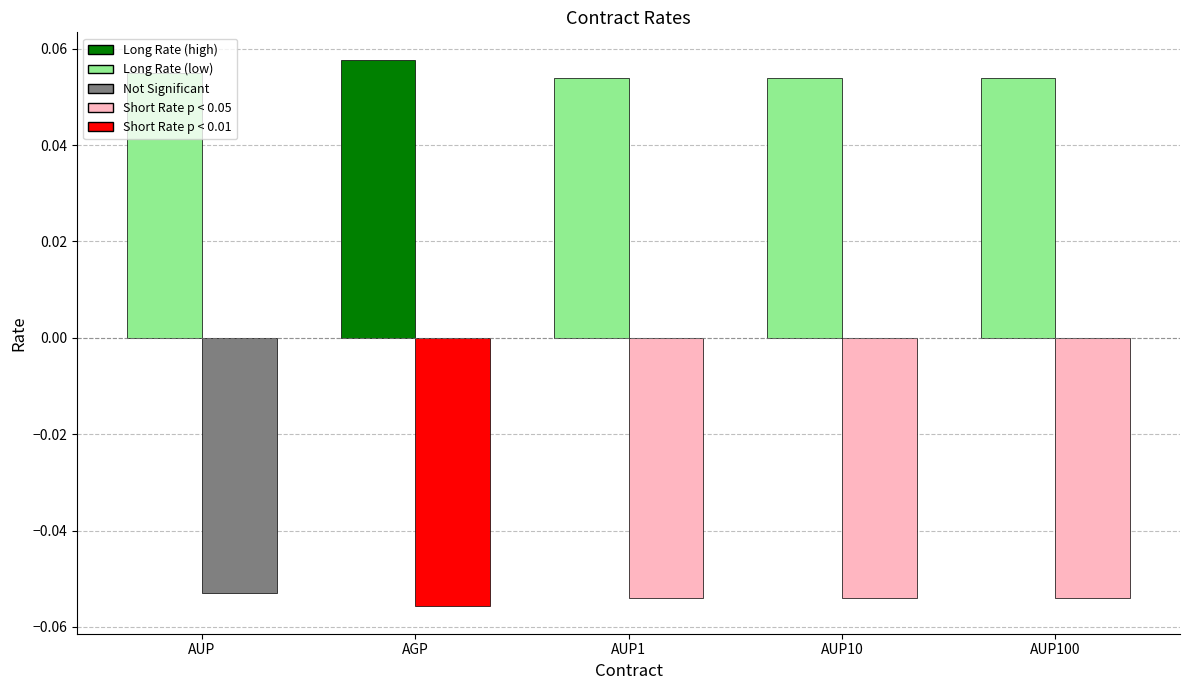

Which label corresponds to the largest value in the chart?

AGP